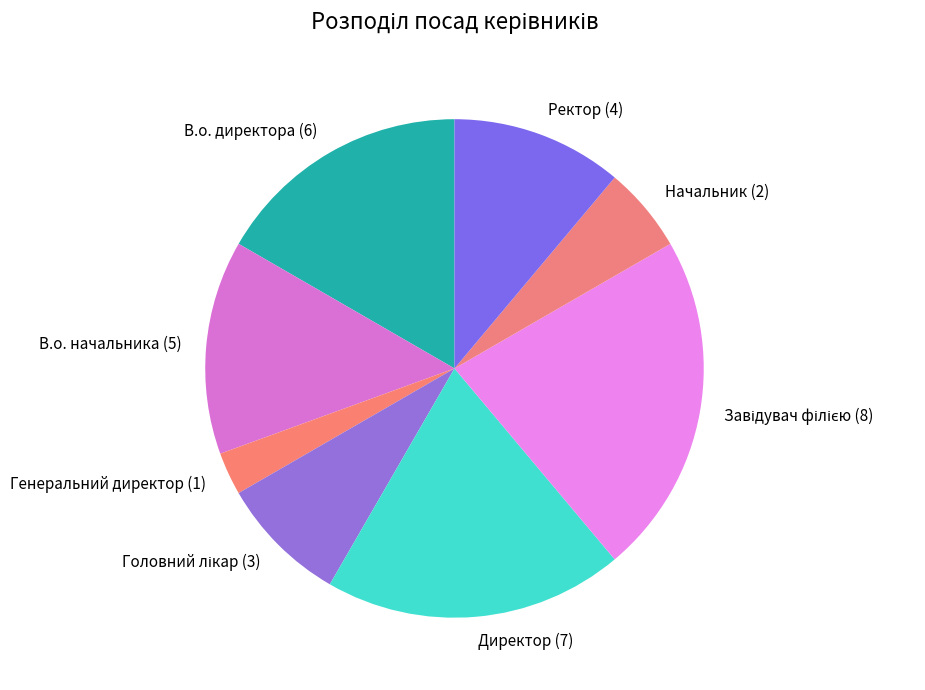

True or false: Ректор (4) accounts for 5% of the total.

False